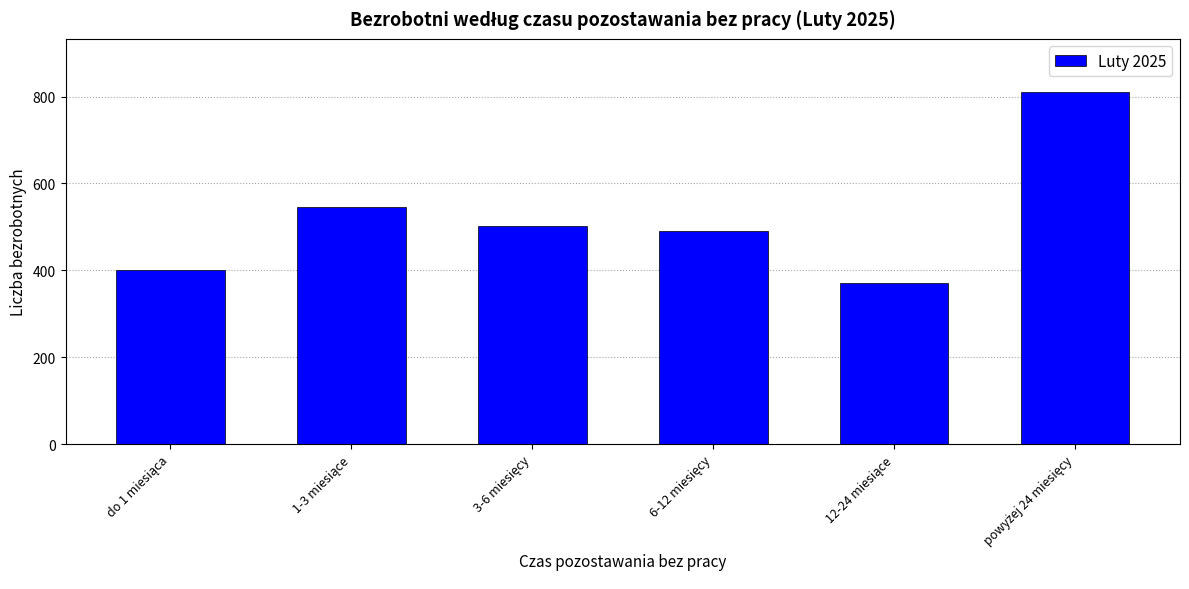

Count the number of data series in this chart.

1